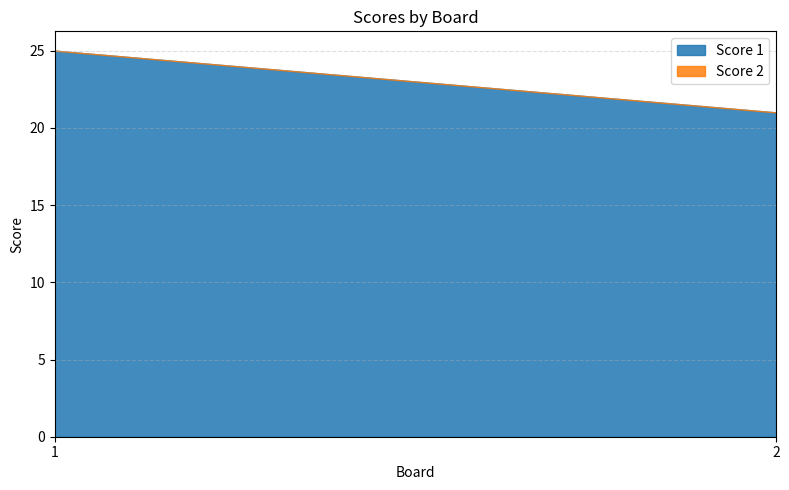

True or false: Score 1 has a value of 15 at 1.

False